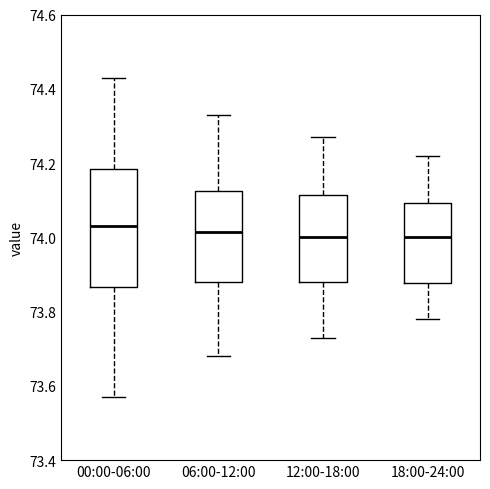

Where does the lower whisker of the box for 00:00-06:00 end on the y-axis? The values are not printed on the chart, so give them approximately, as read against the axis.

73.58